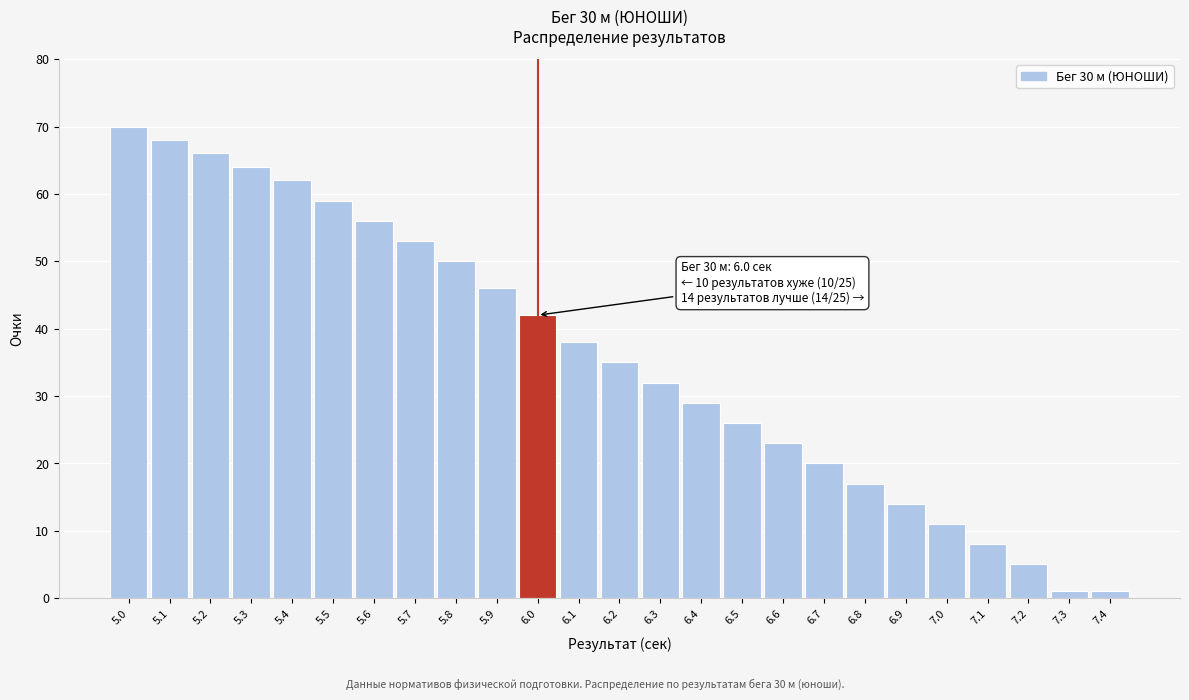

Reading left to right, transcribe all the data shown in this chart.

5.0=70	5.1=68	5.2=66	5.3=64	5.4=62	5.5=59	5.6=56	5.7=53	5.8=50	5.9=46	6.0=42	6.1=38	6.2=35	6.3=32	6.4=29	6.5=26	6.6=23	6.7=20	6.8=17	6.9=14	7.0=11	7.1=8	7.2=5	7.3=1	7.4=1